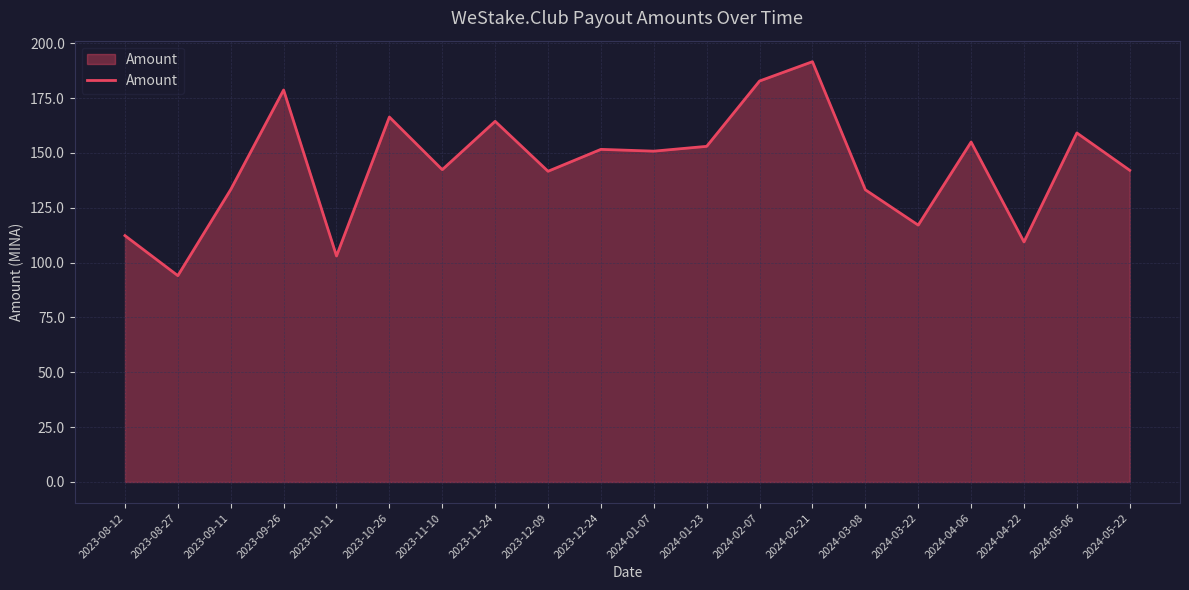

At which category does the chart reach its peak across all series?

2024-02-21